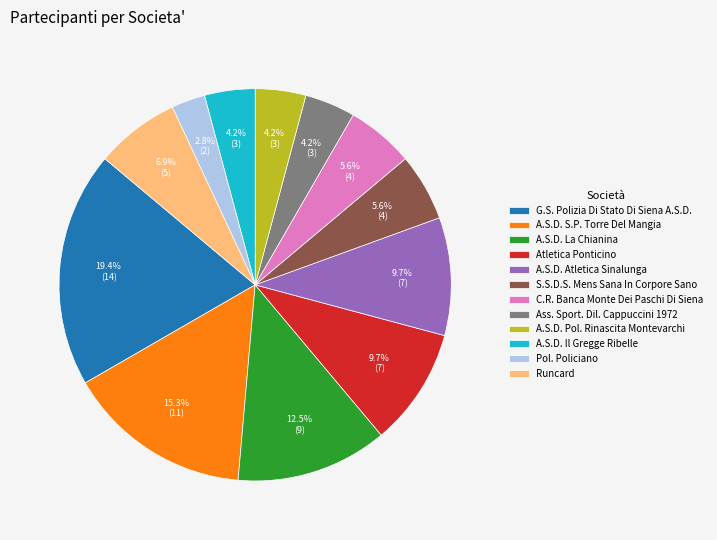

Which slice is the largest?

G.S. Polizia Di Stato Di Siena A.S.D.